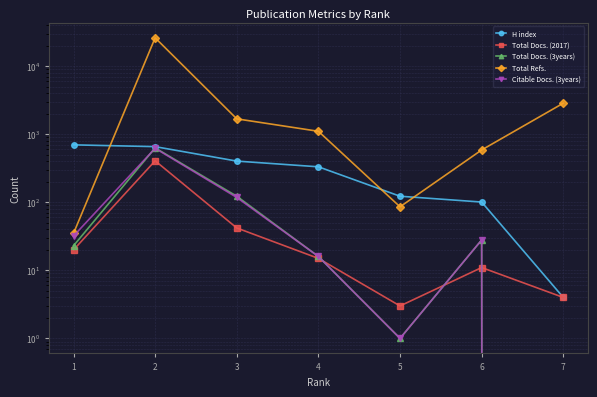

How many values in the Total Refs. series are below 1108?

3